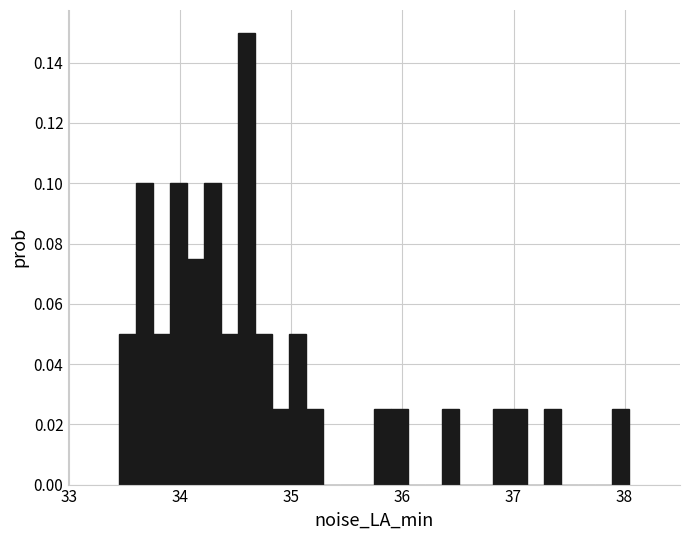

Around what value on the x-axis is the tallest bar? Give the approximate position of its centre, as read against the axis.

34.6